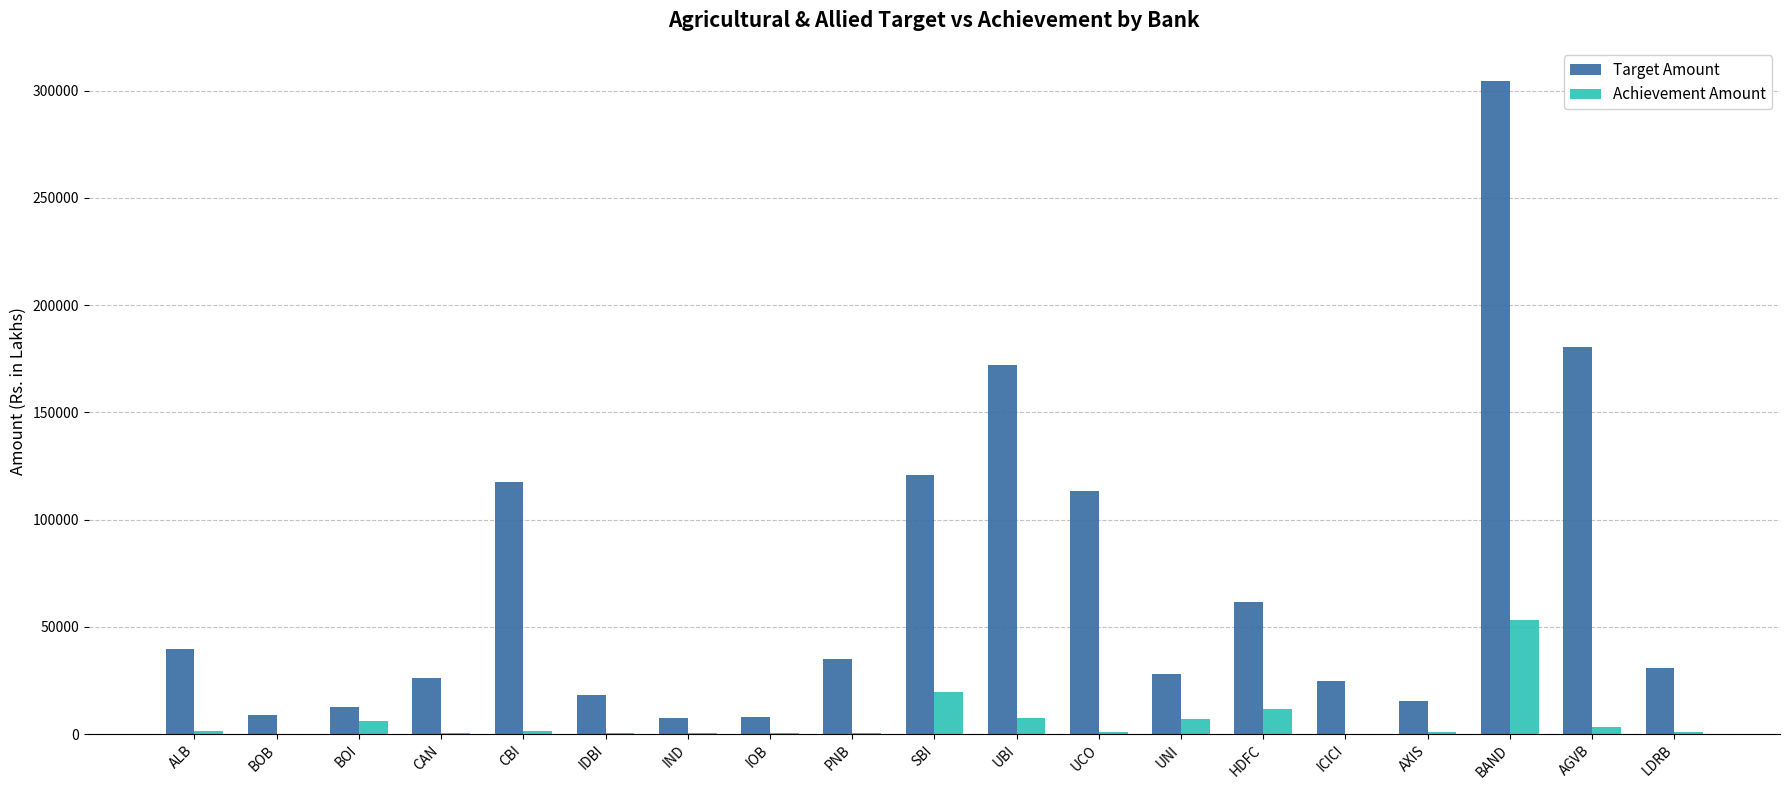

Which series has the largest range (max minus min)?

Target Amount